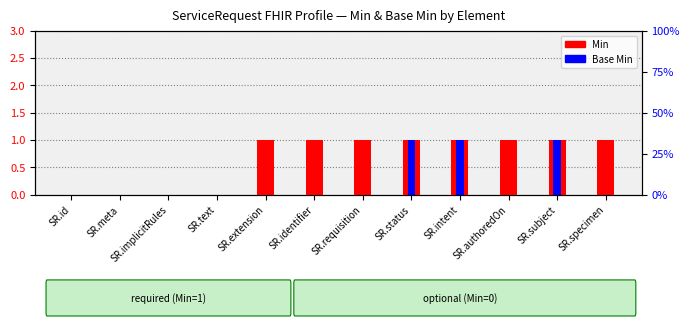

How many categories are shown in the chart?

12